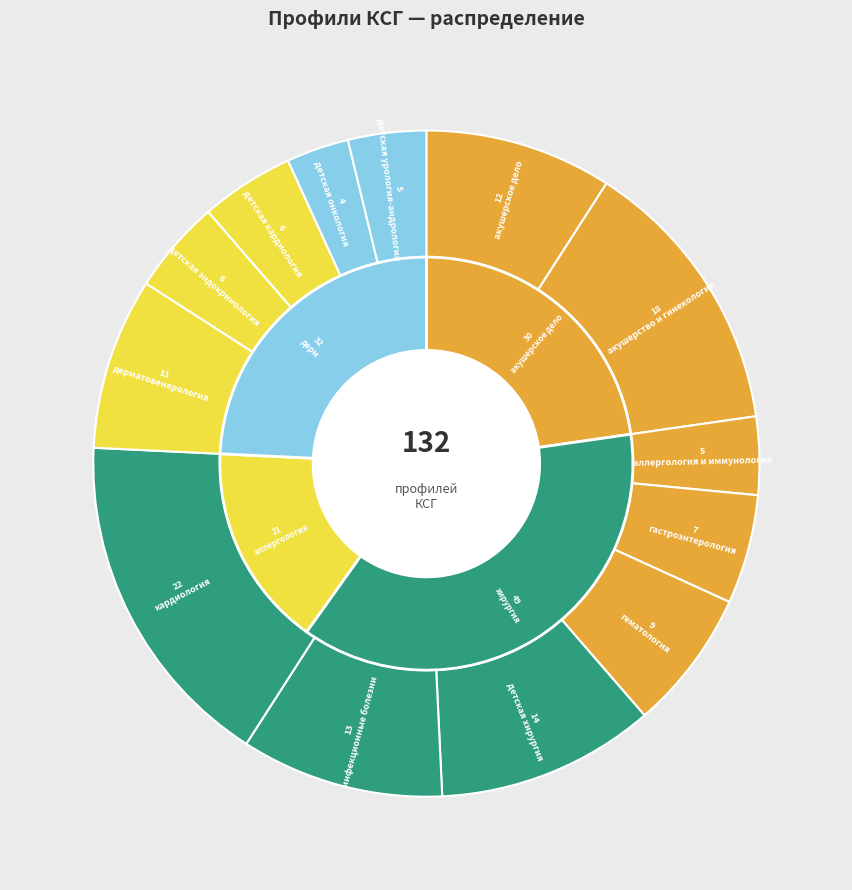

Combined, do детская кардиология and детская эндокринология account for over 50%?

No